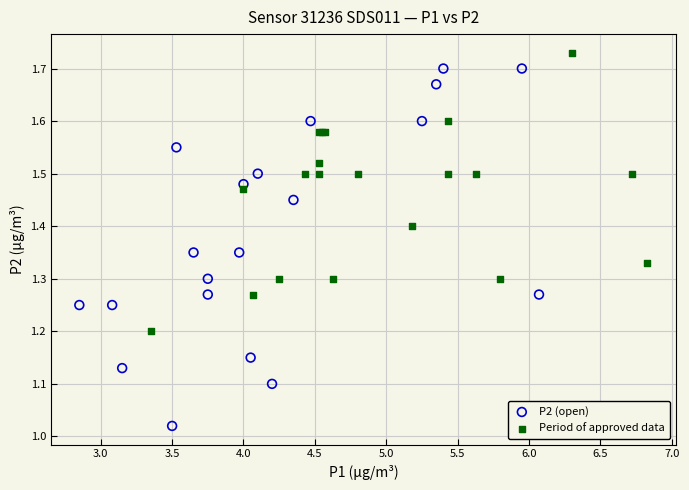

Which series has the widest spread of Y values?

P2 (open)